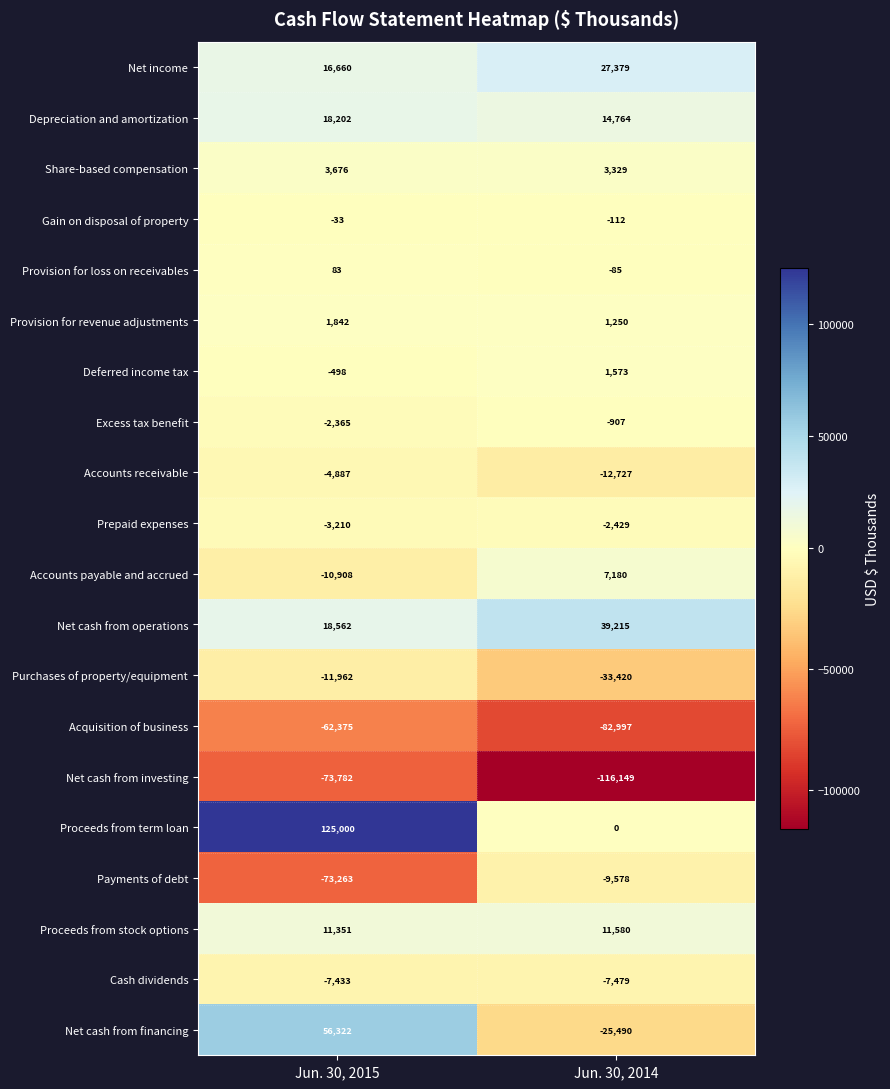

At which label is Prepaid expenses closest to -2819?

Jun. 30, 2014